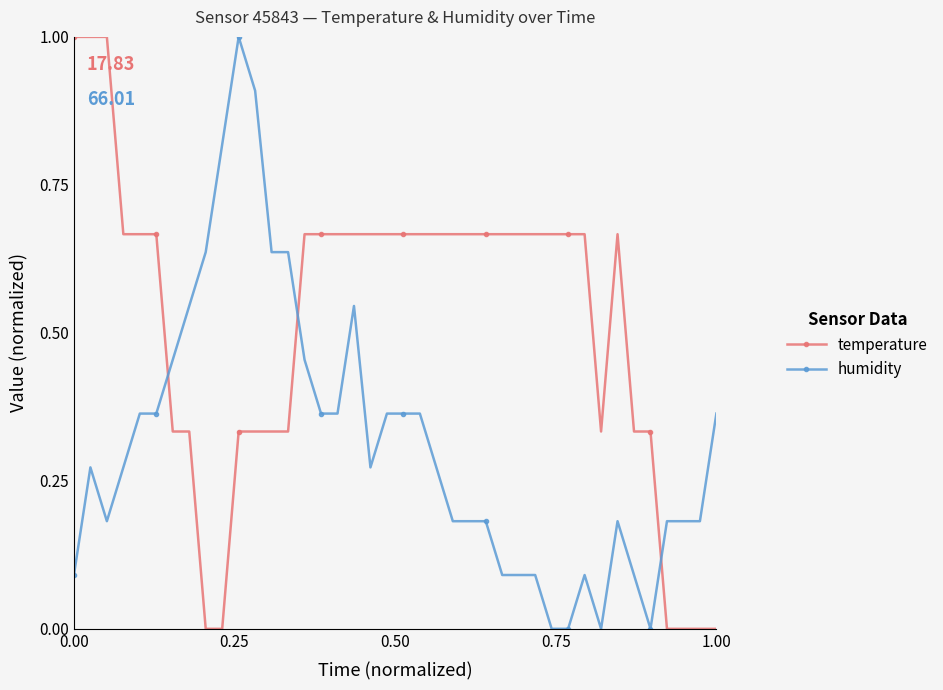

What is the sum of all temperature values?

20.7